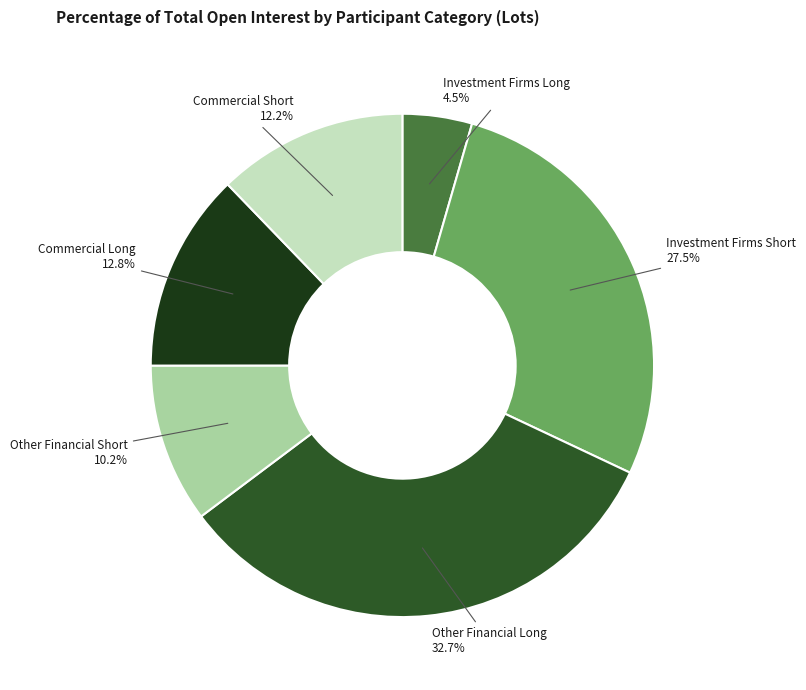

True or false: Commercial Short accounts for 12% of the total.

True